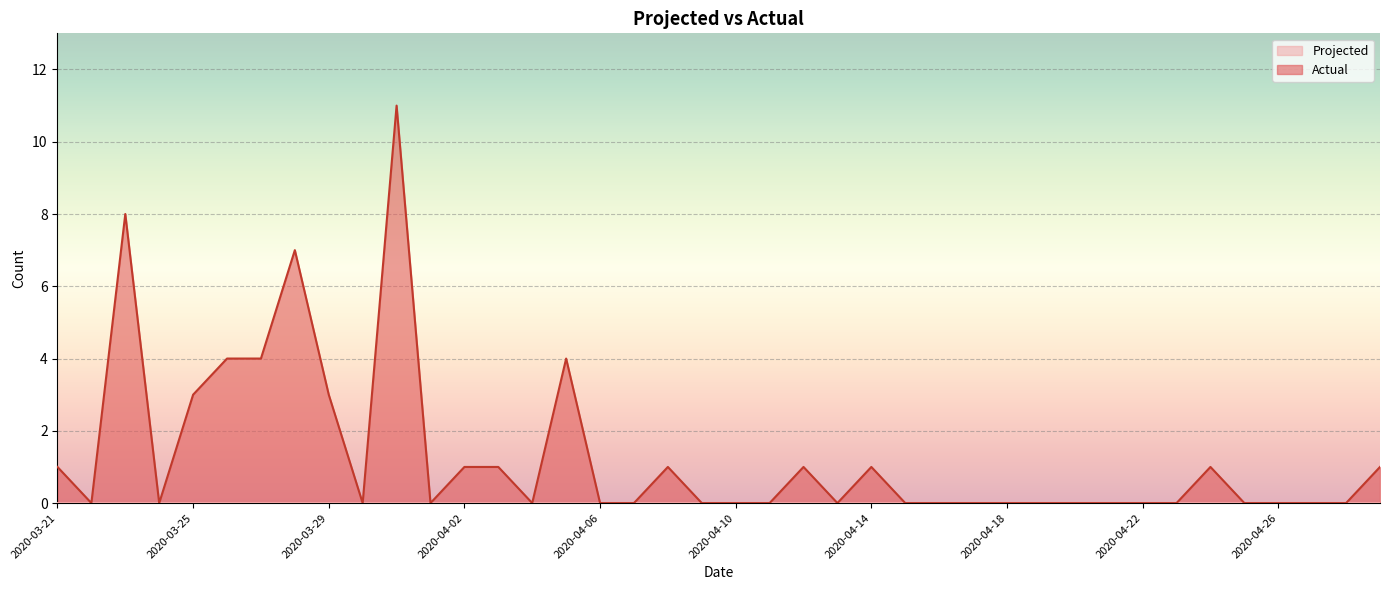

What is the label of the 27th point from the left?

2020-04-16